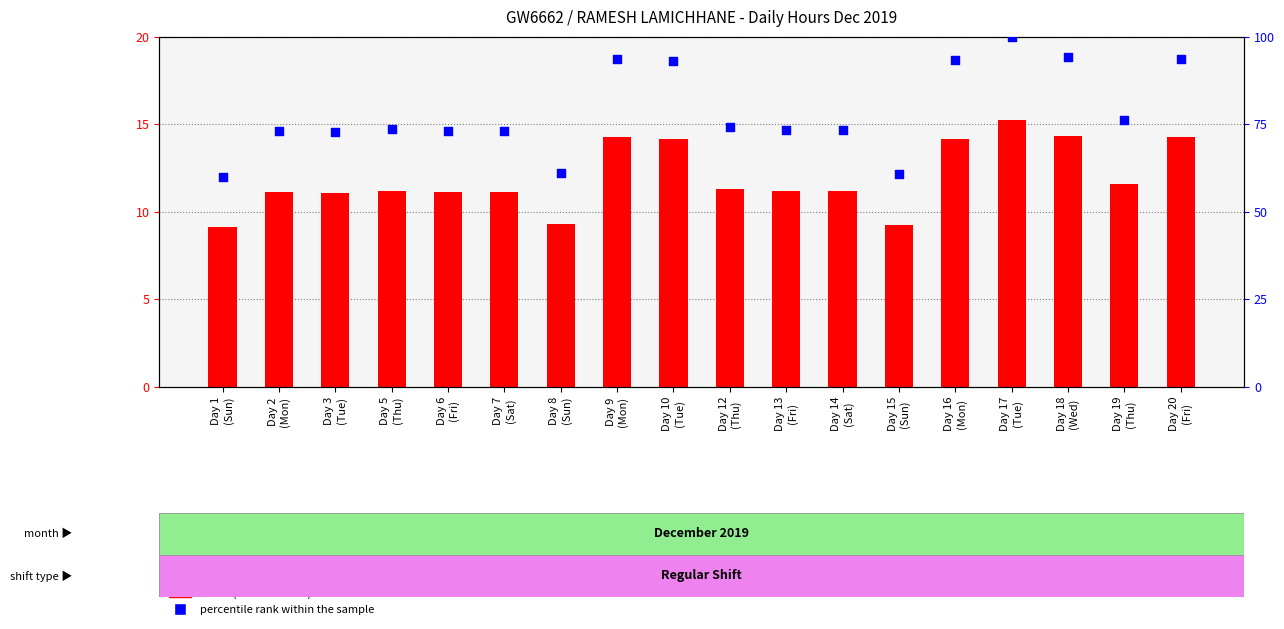

At which category is the sum across all series the highest?

Day 17
(Tue)